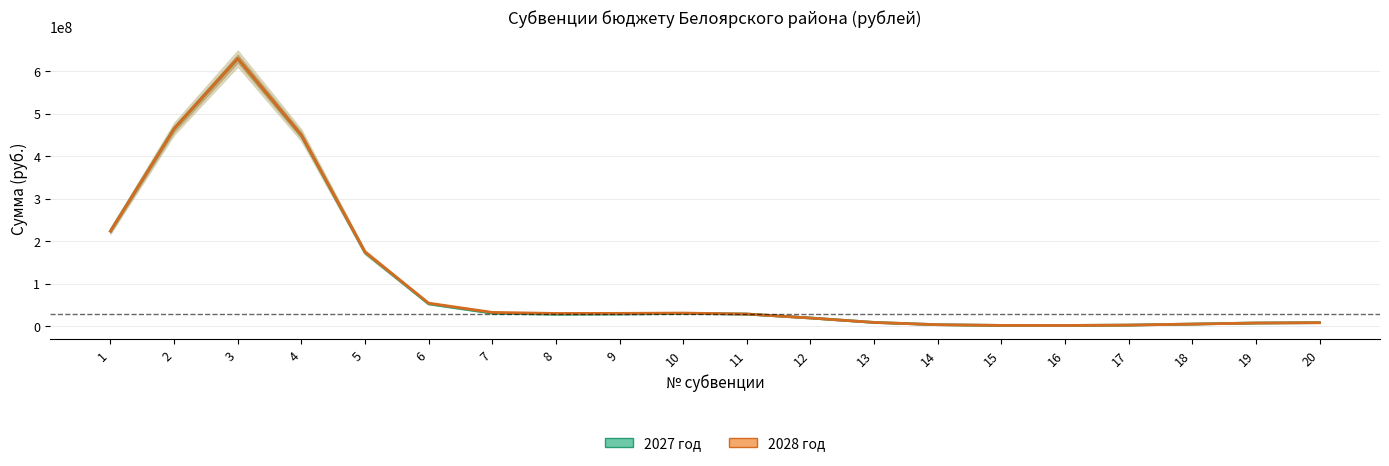

How many times do 2027 год and 2028 год cross each other?

4